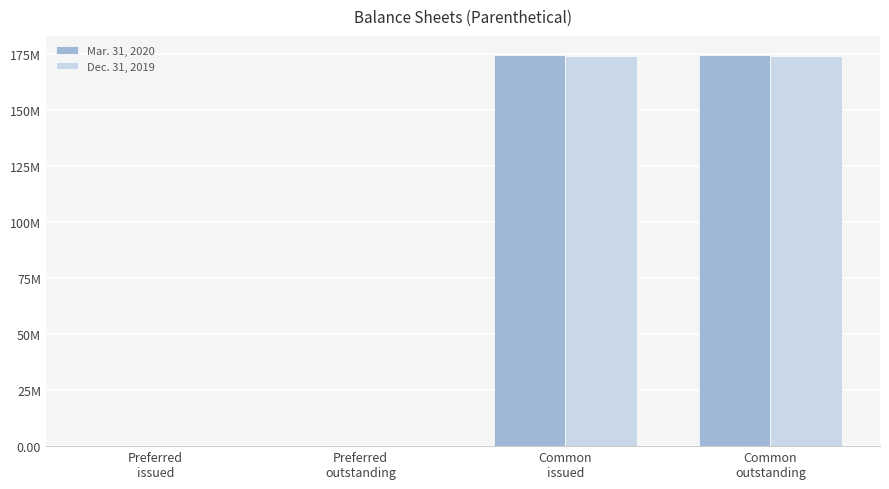

Are the bars grouped side by side (vs. stacked)?

Yes